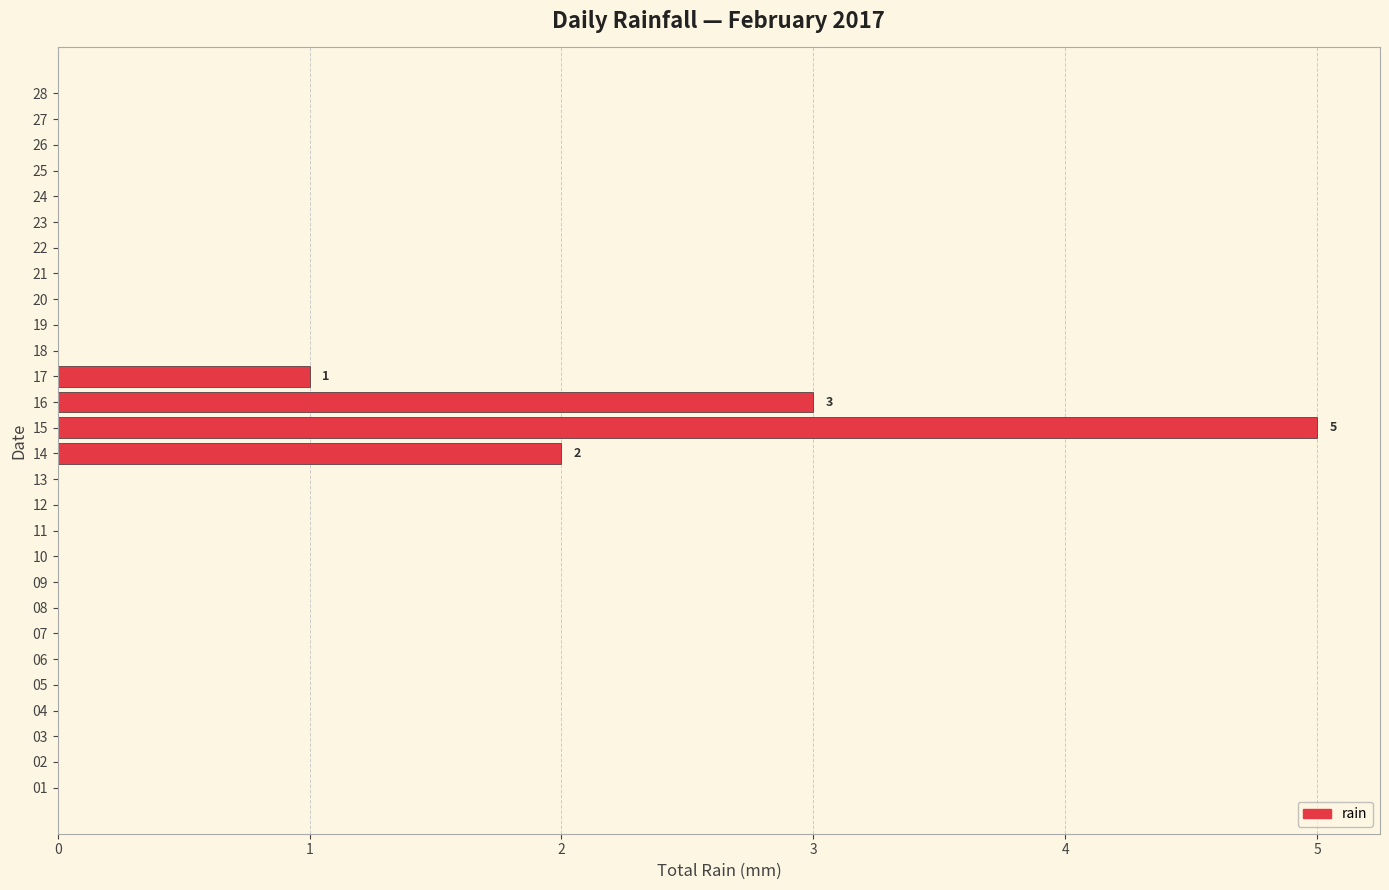

At which label is the value closest to 2?

14